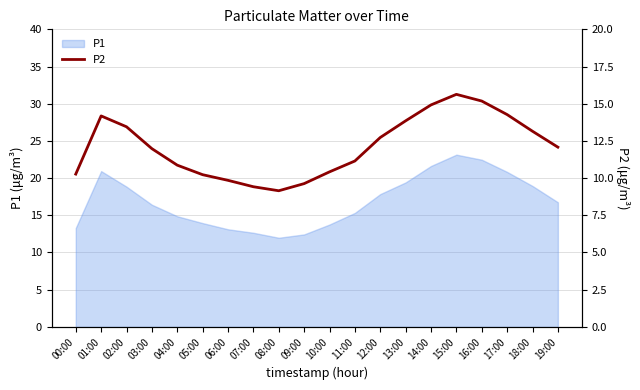

Is it true that P1 equals 29.4 at 18:00?

False